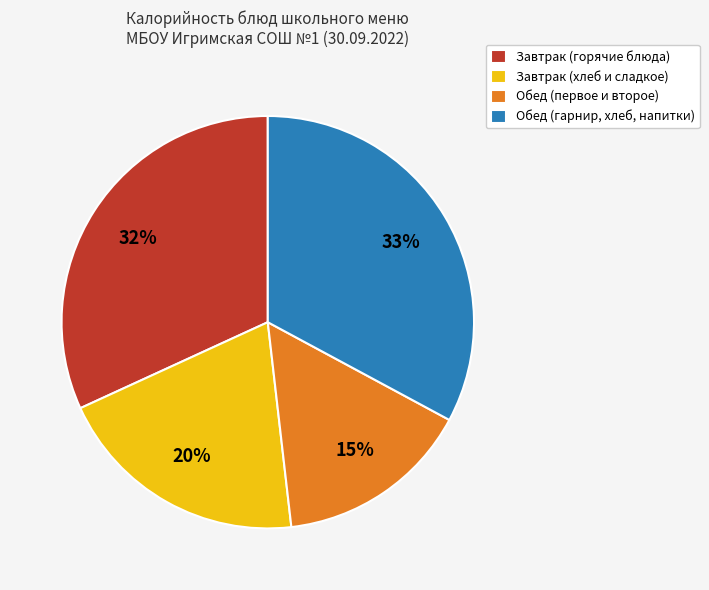

Approximately how many times larger is the value at Завтрак (горячие блюда) compared to Обед (гарнир, хлеб, напитки)?

1.0